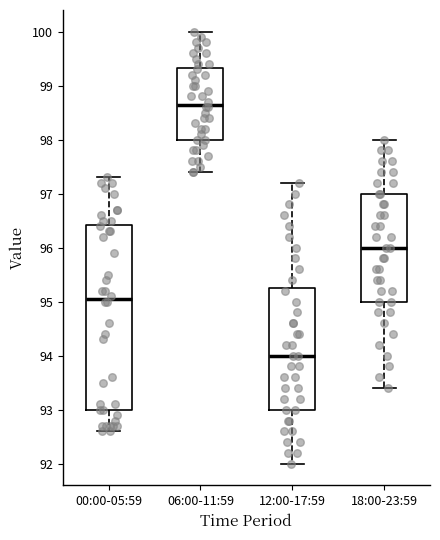

Comparing the boxes themselves (not the whiskers), which one is the tallest?

00:00-05:59